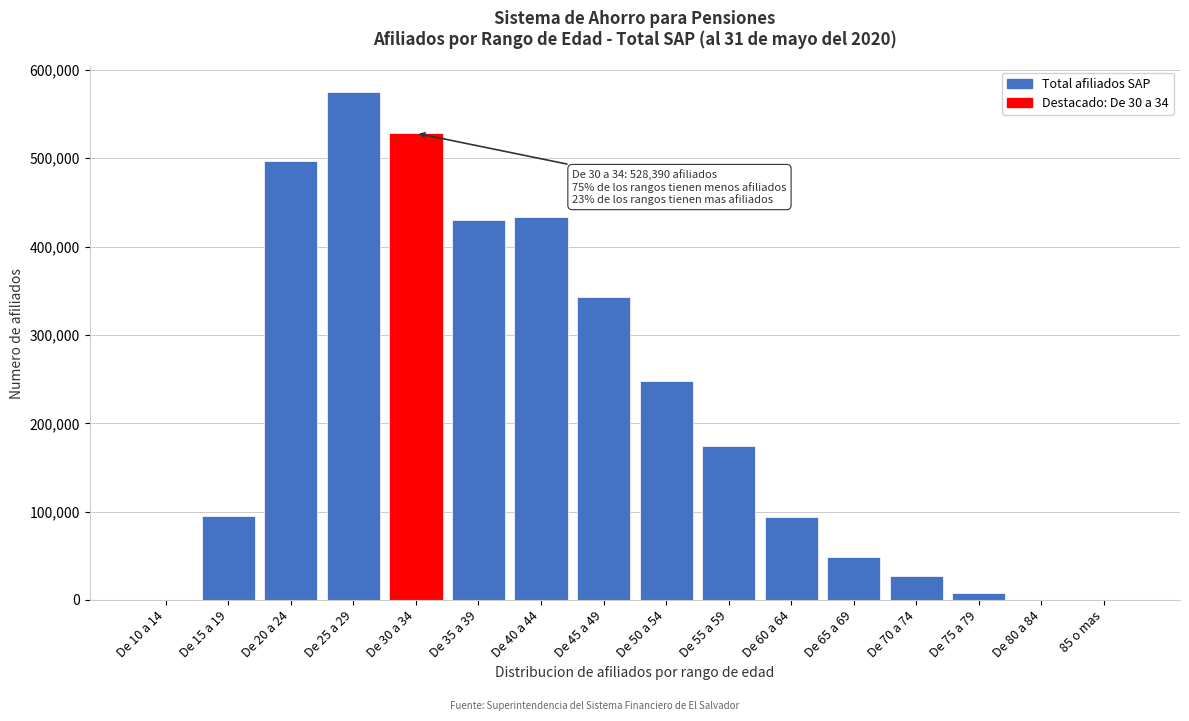

At which label is the value closest to 287744?

De 50 a 54